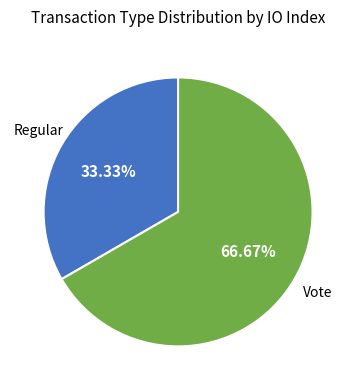

Is there a majority slice in this chart?

Yes